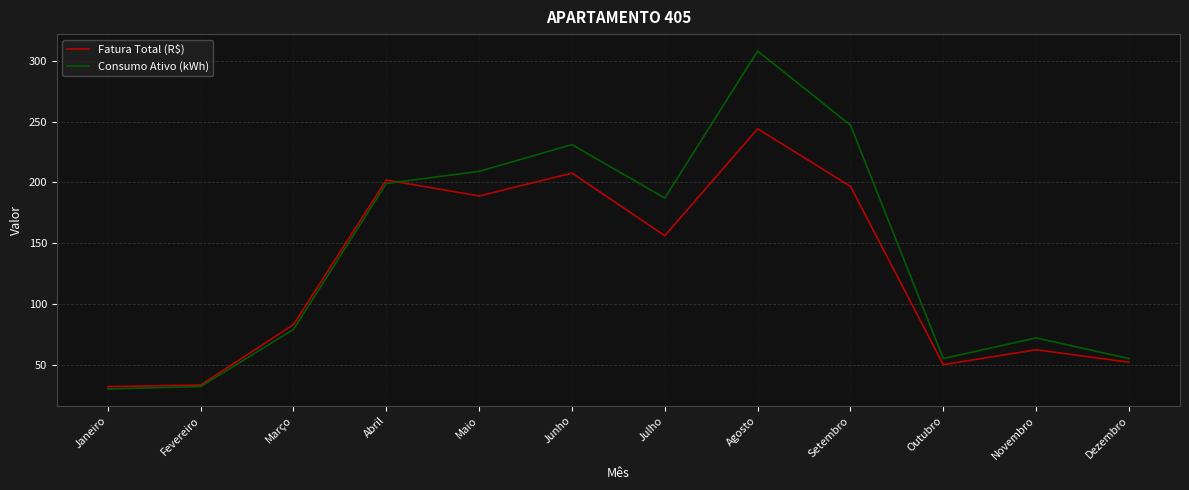

Count the number of categories in the chart.

12